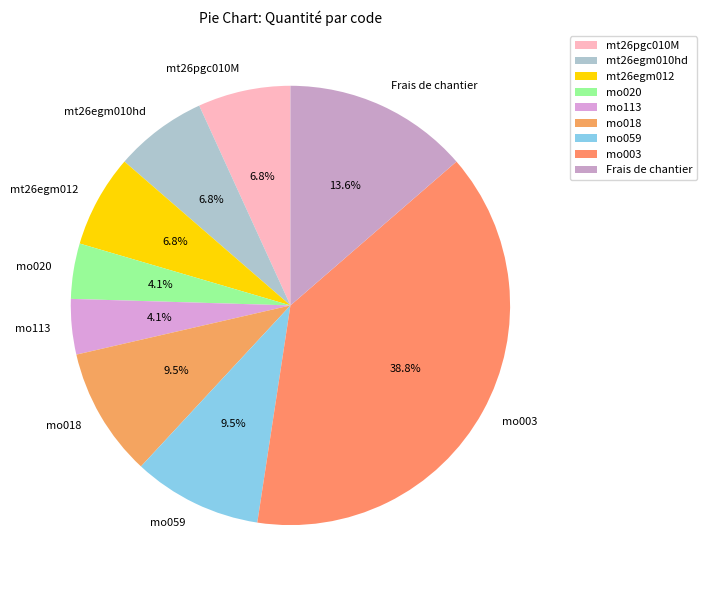

To the nearest percent, what portion does mt26pgc010M represent?

7%